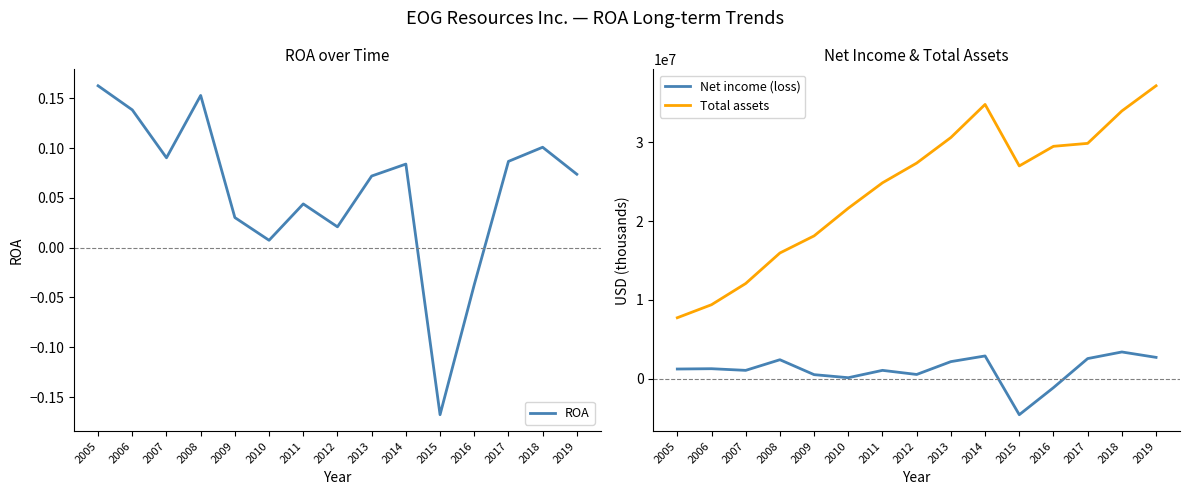

At which category is the sum across all series the highest?

2019